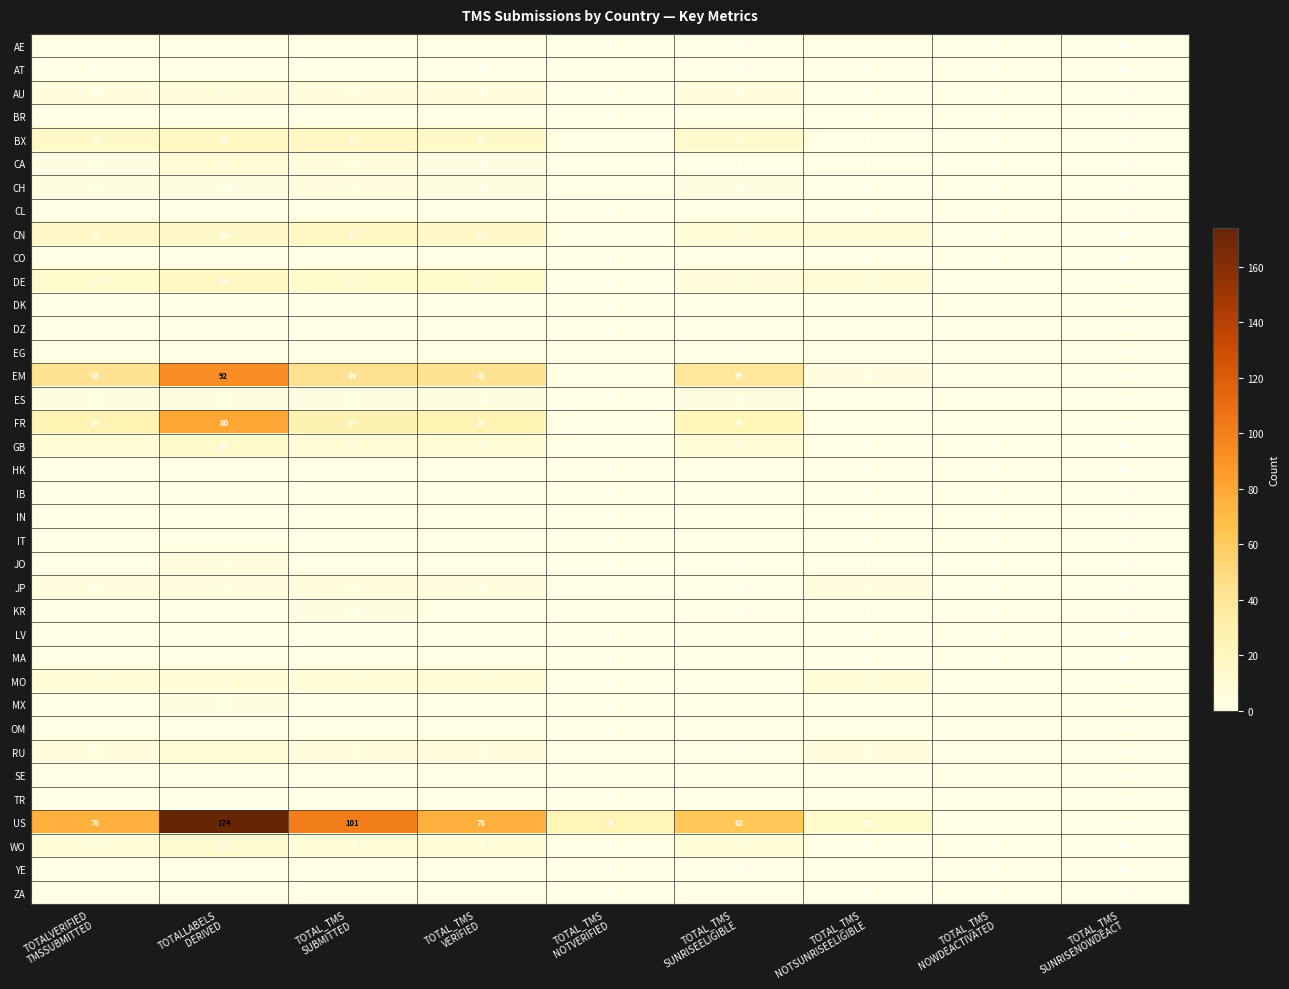

What is the sum of all LV values?

10